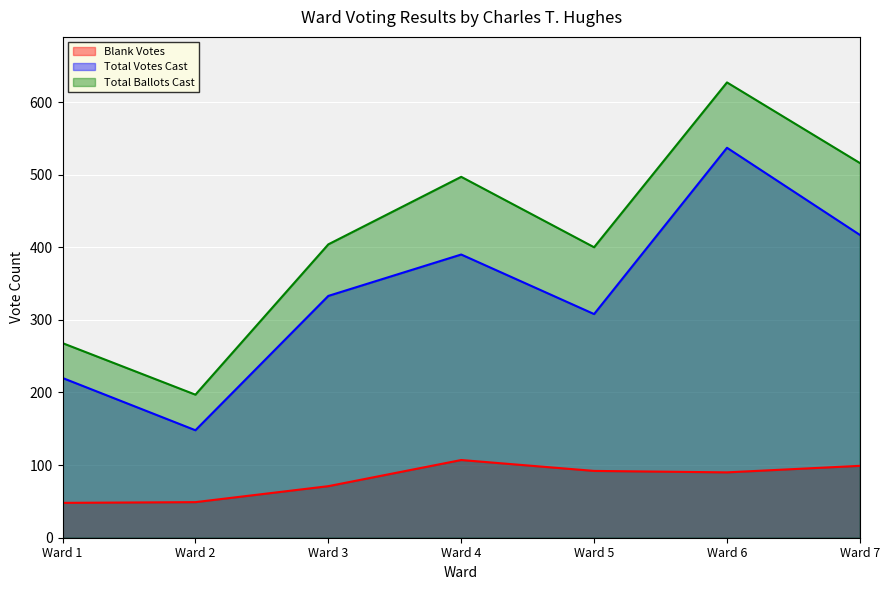

True or false: Total Votes Cast has more than 0 points higher than both neighbors.

True